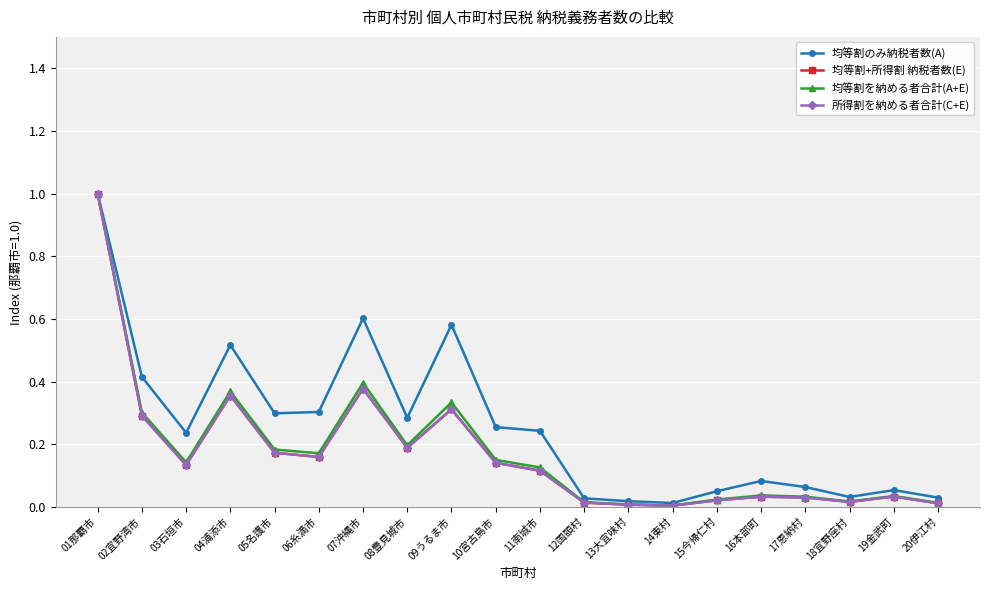

What position from the left is 18宜野座村?

18